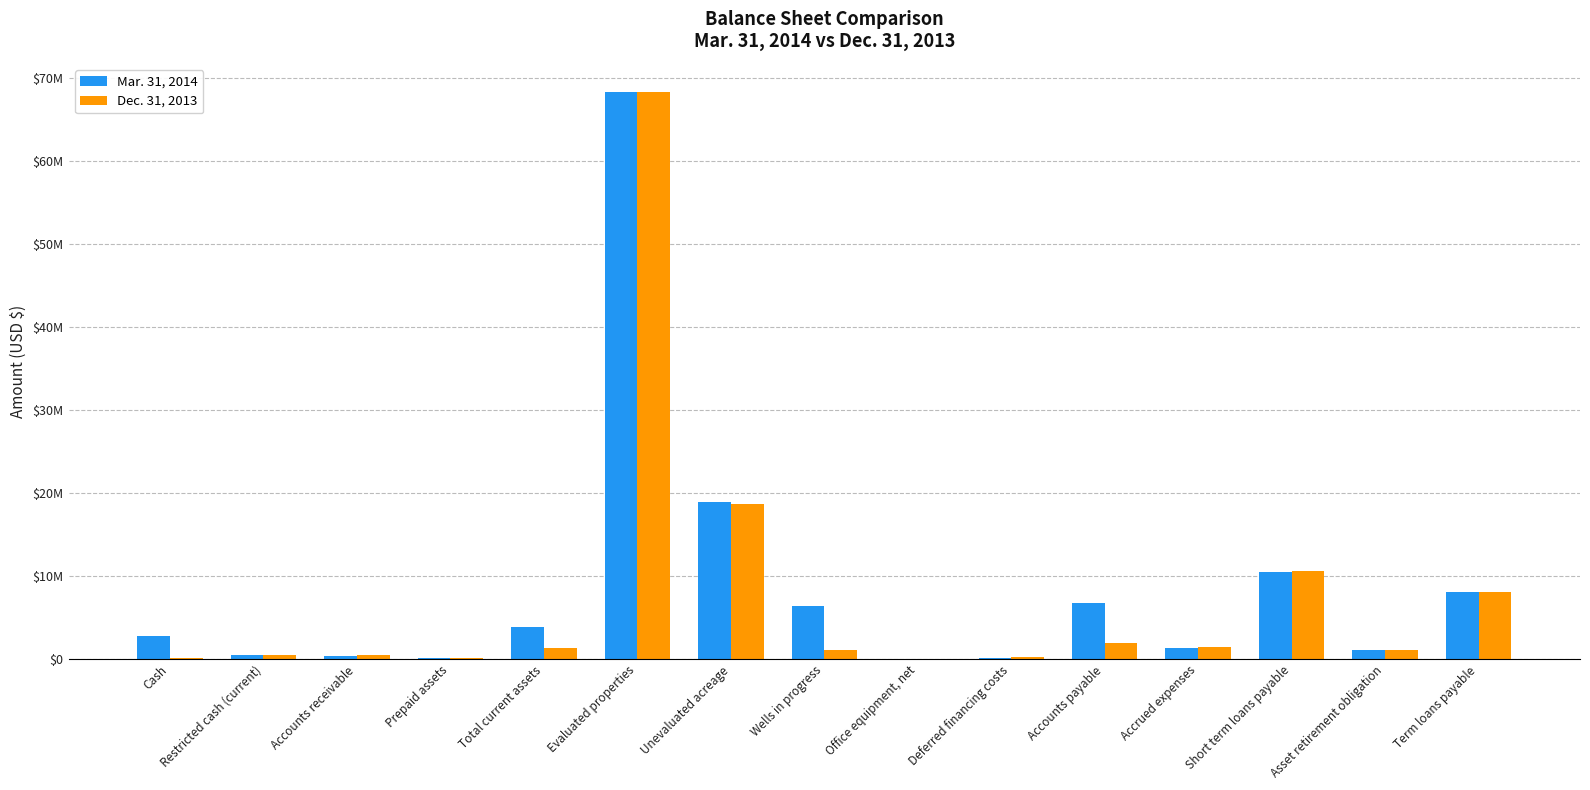

Are the bars horizontal?

No